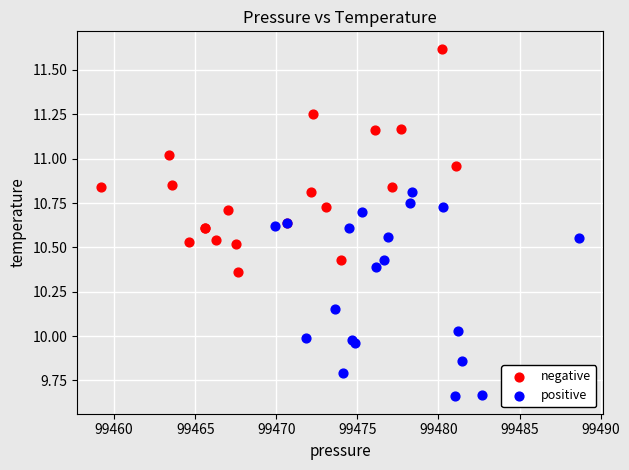

Which series reaches the minimum Y coordinate?

positive